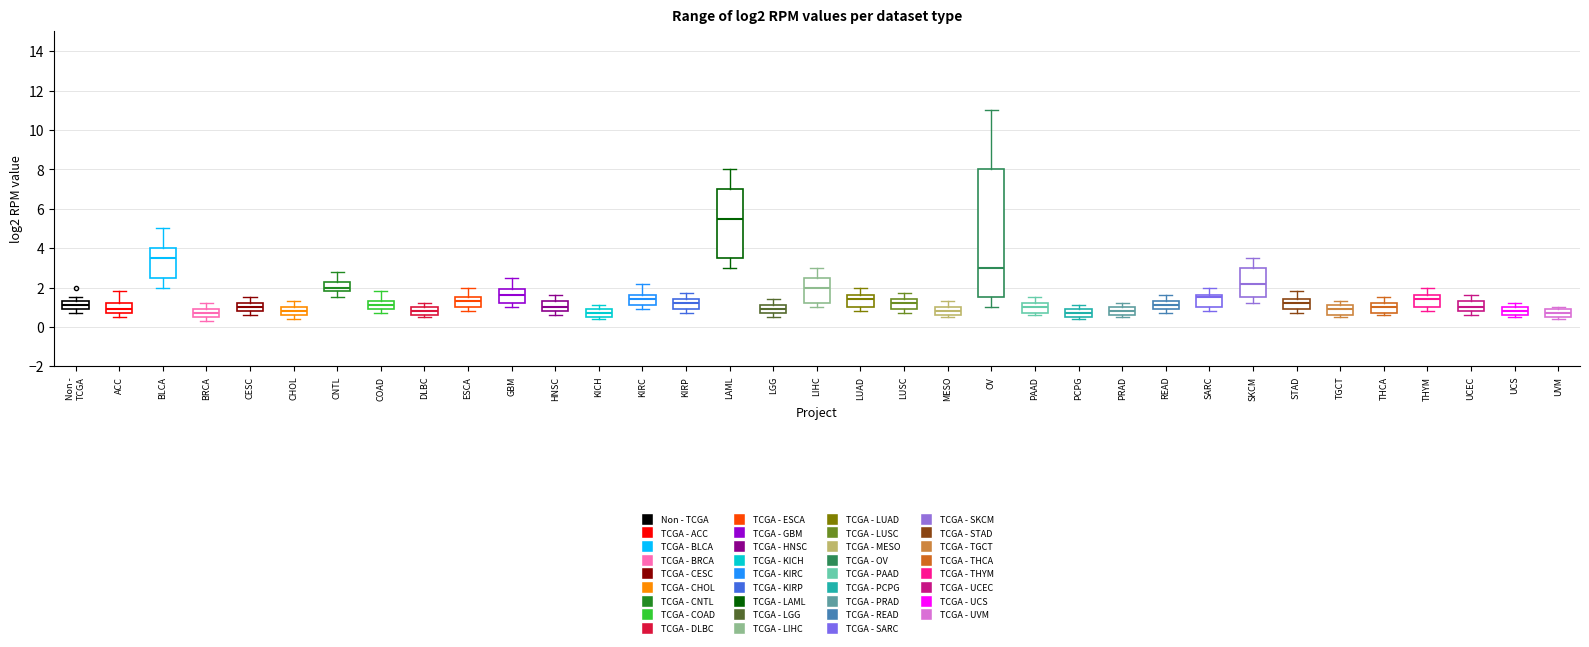

Reading left to right, read every box against the y-axis: the position of its median line, the range the box covers, and the ends of its whiskers. The values are not printed on the chart, so give them approximately, as read against the axis.

Non - TCGA: median 1.2, box 1.0 to 1.4, whiskers 0.8 to 1.6
ACC: median 1.0, box 0.8 to 1.2, whiskers 0.6 to 1.8
BLCA: median 3.6, box 2.6 to 4.0, whiskers 2.0 to 5.0
BRCA: median 0.8, box 0.6 to 1.0, whiskers 0.4 to 1.2
CESC: median 1.0, box 0.8 to 1.2, whiskers 0.6 to 1.6
CHOL: median 0.8, box 0.6 to 1.0, whiskers 0.4 to 1.4
CNTL: median 2.0, box 1.8 to 2.4, whiskers 1.6 to 2.8
COAD: median 1.2, box 1.0 to 1.4, whiskers 0.8 to 1.8
DLBC: median 0.8, box 0.6 to 1.0, whiskers 0.6 (just below the box's lower edge) to 1.2
ESCA: median 1.4, box 1.0 to 1.6, whiskers 0.8 to 2.0
GBM: median 1.6, box 1.2 to 2.0, whiskers 1.0 to 2.6
HNSC: median 1.0, box 0.8 to 1.4, whiskers 0.6 to 1.6
KICH: median 0.8, box 0.6 to 1.0, whiskers 0.4 to 1.2
KIRC: median 1.4, box 1.2 to 1.6, whiskers 1.0 to 2.2
KIRP: median 1.2, box 1.0 to 1.4, whiskers 0.8 to 1.8
LAML: median 5.6, box 3.6 to 7.0, whiskers 3.0 to 8.0
LGG: median 1.0, box 0.8 to 1.2, whiskers 0.6 to 1.4
LIHC: median 2.0, box 1.2 to 2.6, whiskers 1.0 to 3.0
LUAD: median 1.4, box 1.0 to 1.6, whiskers 0.8 to 2.0
LUSC: median 1.2, box 1.0 to 1.4, whiskers 0.8 to 1.8
MESO: median 0.8, box 0.6 to 1.0, whiskers 0.6 (just below the box's lower edge) to 1.4
OV: median 3.0, box 1.6 to 8.0, whiskers 1.0 to 11.0
PAAD: median 1.0, box 0.8 to 1.2, whiskers 0.6 to 1.6
PCPG: median 0.8, box 0.6 to 1.0, whiskers 0.4 to 1.2
PRAD: median 0.8, box 0.6 to 1.0, whiskers 0.6 (just below the box's lower edge) to 1.2
READ: median 1.2, box 1.0 to 1.4, whiskers 0.8 to 1.6
SARC: median 1.6 (just below the box's upper edge), box 1.0 to 1.6, whiskers 0.8 to 2.0
SKCM: median 2.2, box 1.6 to 3.0, whiskers 1.2 to 3.6
STAD: median 1.2, box 1.0 to 1.4, whiskers 0.8 to 1.8
TGCT: median 1.0, box 0.6 to 1.2, whiskers 0.6 (just below the box's lower edge) to 1.4
THCA: median 1.0, box 0.8 to 1.2, whiskers 0.6 to 1.6
THYM: median 1.4, box 1.0 to 1.6, whiskers 0.8 to 2.0
UCEC: median 1.0, box 0.8 to 1.4, whiskers 0.6 to 1.6
UCS: median 0.8, box 0.6 to 1.0, whiskers 0.6 (just below the box's lower edge) to 1.2
UVM: median 0.8, box 0.6 to 1.0, whiskers 0.4 to 1.0 (just above the box's upper edge)